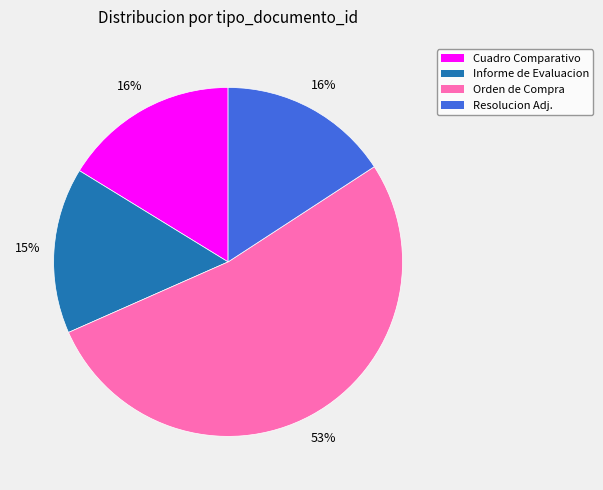

To the nearest percent, what portion does Cuadro Comparativo represent?

16%